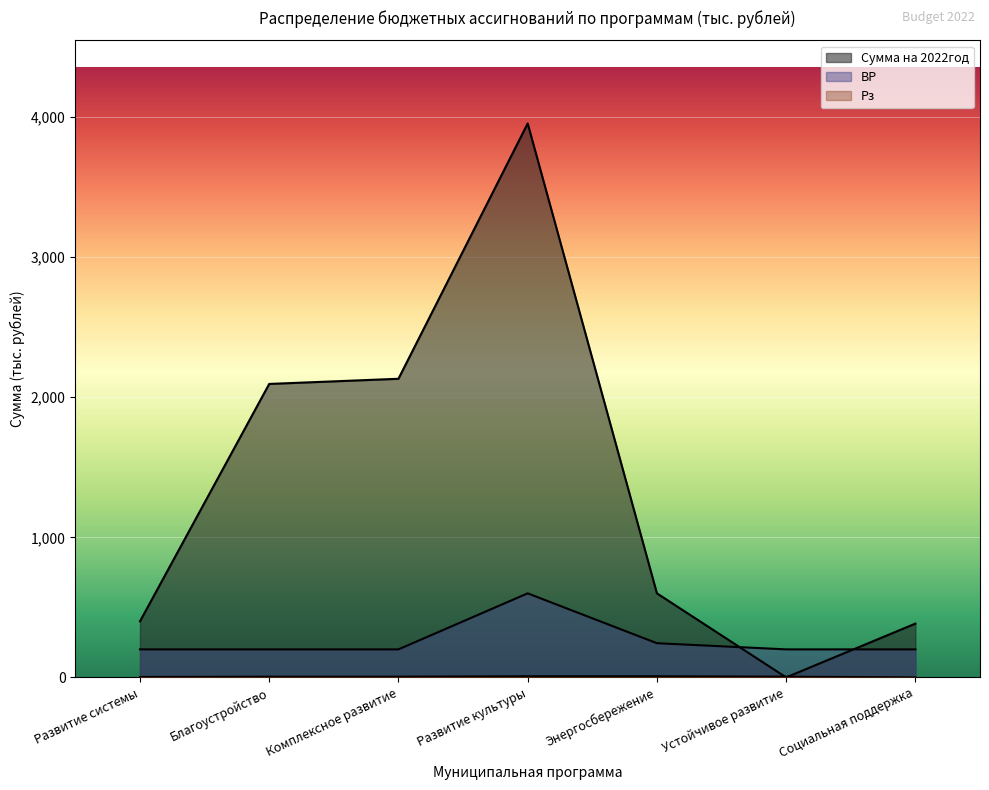

Which series has the largest range (max minus min)?

Сумма на 2022год